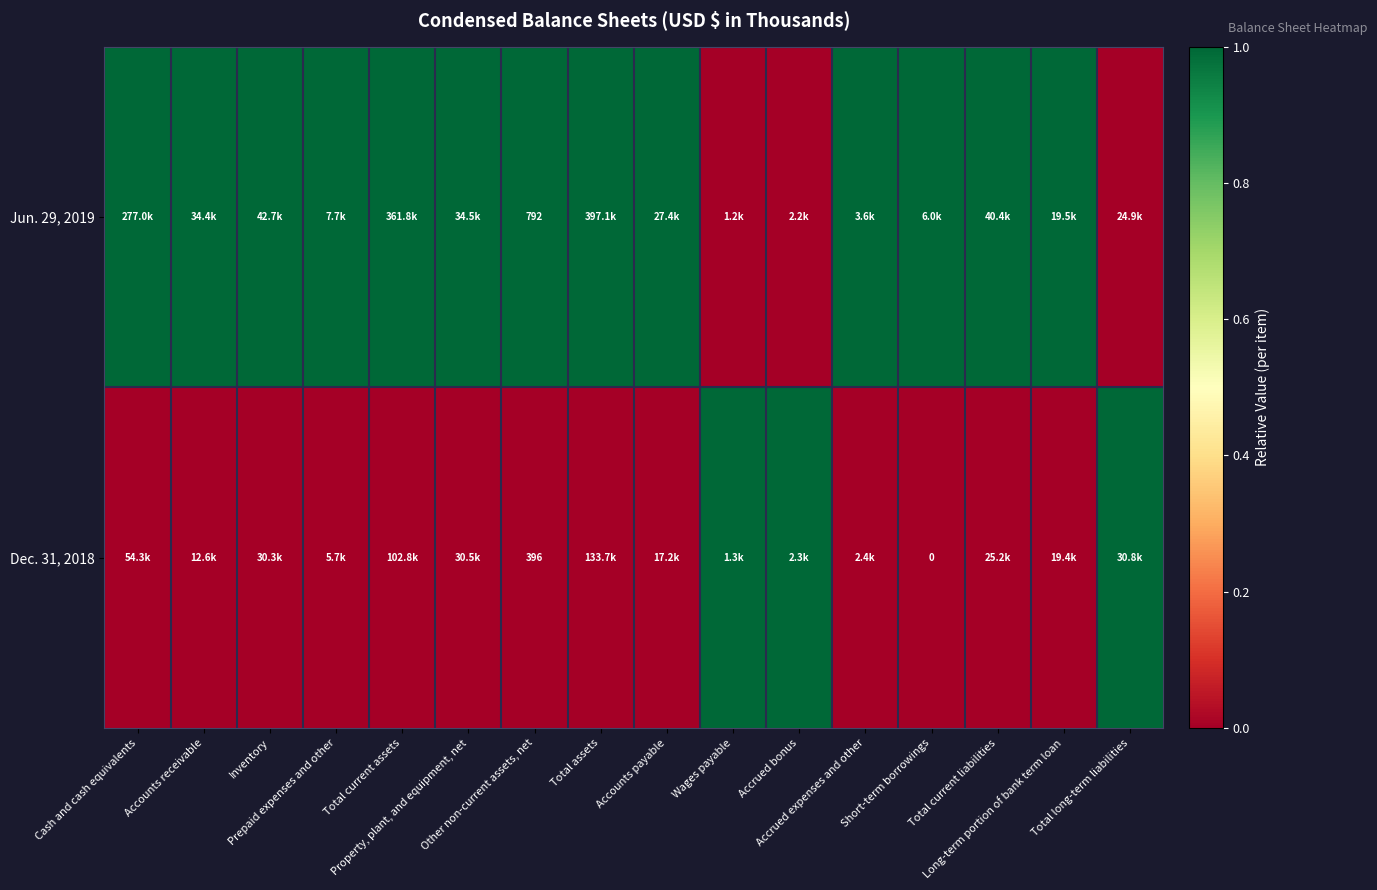

Which series has the widest spread of values?

Jun. 29, 2019